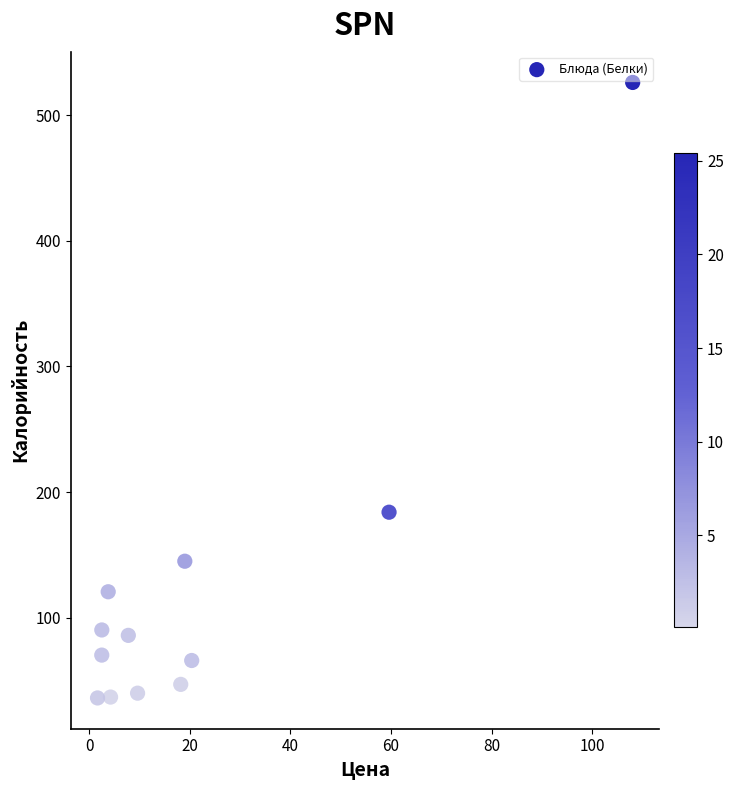

What is the average X value?

21.5